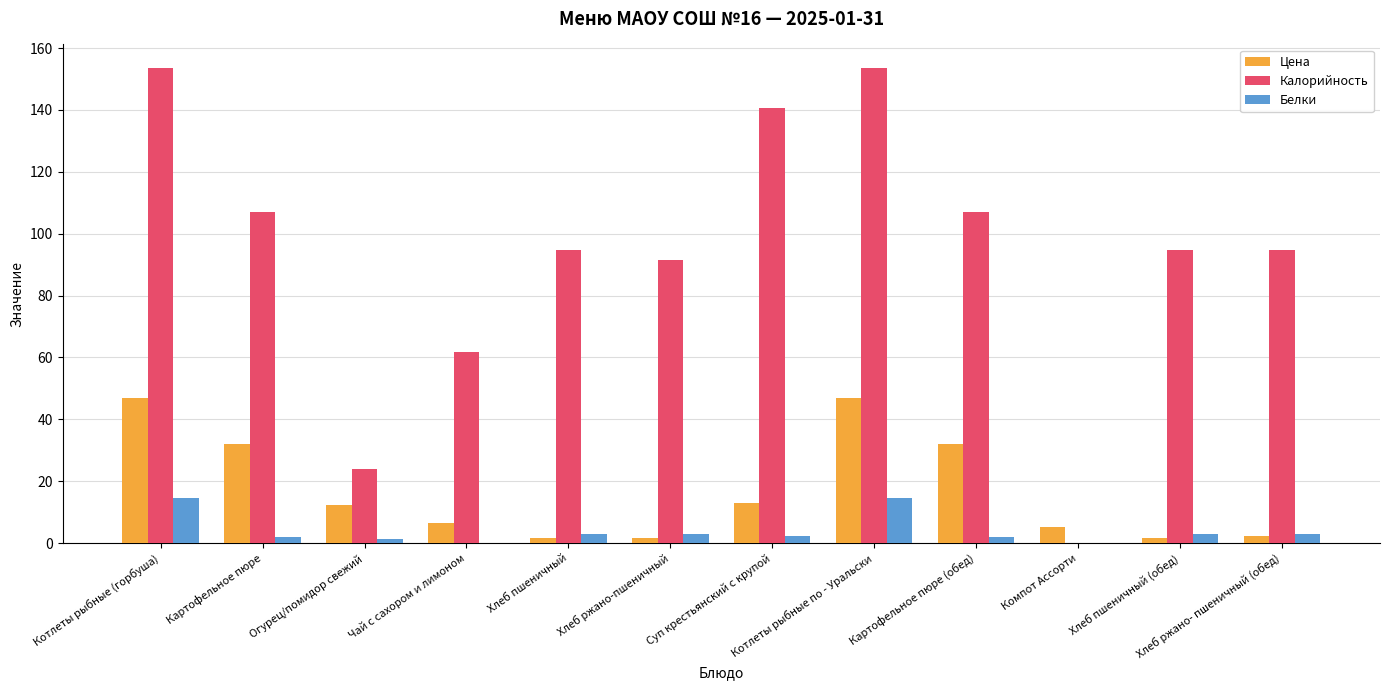

What are all the series names shown in the legend?

Цена, Калорийность, Белки